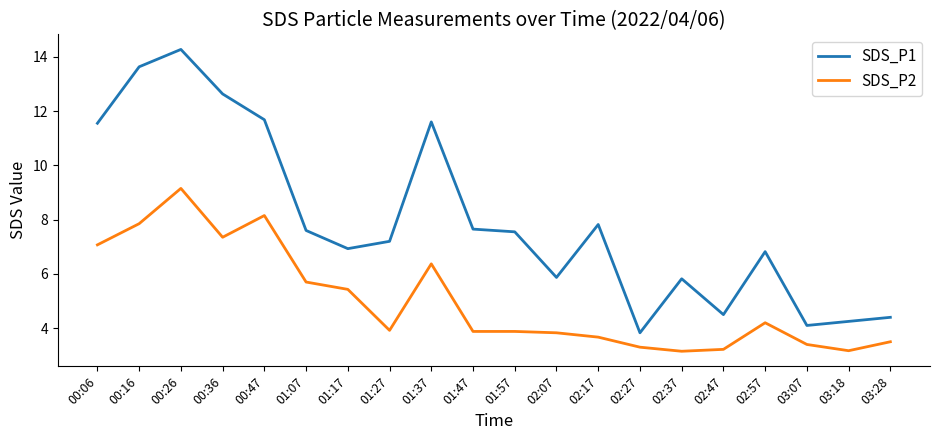

What is the difference between the SDS_P2 values at 02:47 and 01:27?

0.7